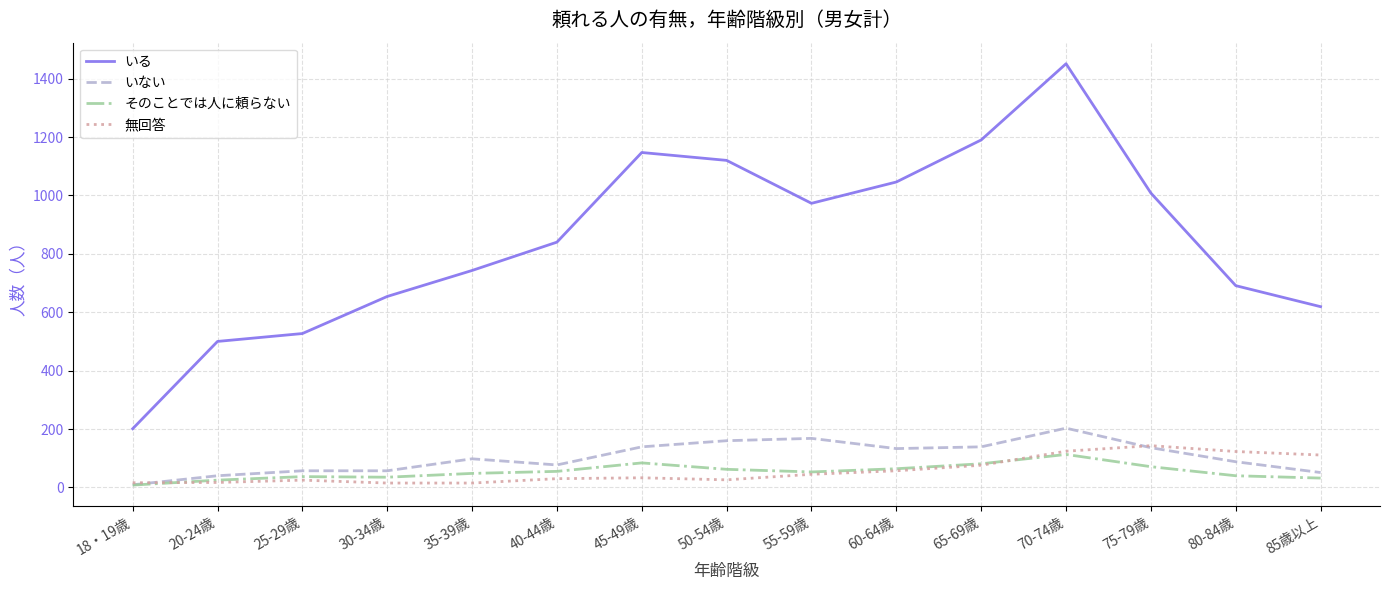

Which category has the highest value in the いない series?

70-74歳